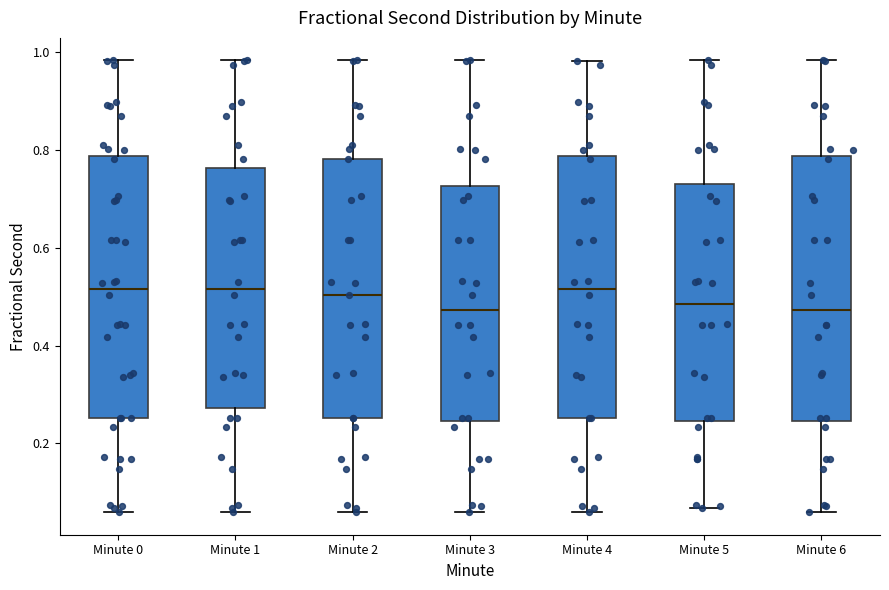

Reading left to right, read every box against the y-axis: the position of its median line, the range the box covers, and the ends of its whiskers. The values are not printed on the chart, so give them approximately, as read against the axis.

Minute 0: median 0.52, box 0.26 to 0.78, whiskers 0.06 to 0.98
Minute 1: median 0.52, box 0.28 to 0.76, whiskers 0.06 to 0.98
Minute 2: median 0.50, box 0.26 to 0.78, whiskers 0.06 to 0.98
Minute 3: median 0.48, box 0.24 to 0.72, whiskers 0.06 to 0.98
Minute 4: median 0.52, box 0.26 to 0.78, whiskers 0.06 to 0.98
Minute 5: median 0.48, box 0.24 to 0.72, whiskers 0.06 to 0.98
Minute 6: median 0.48, box 0.24 to 0.78, whiskers 0.06 to 0.98